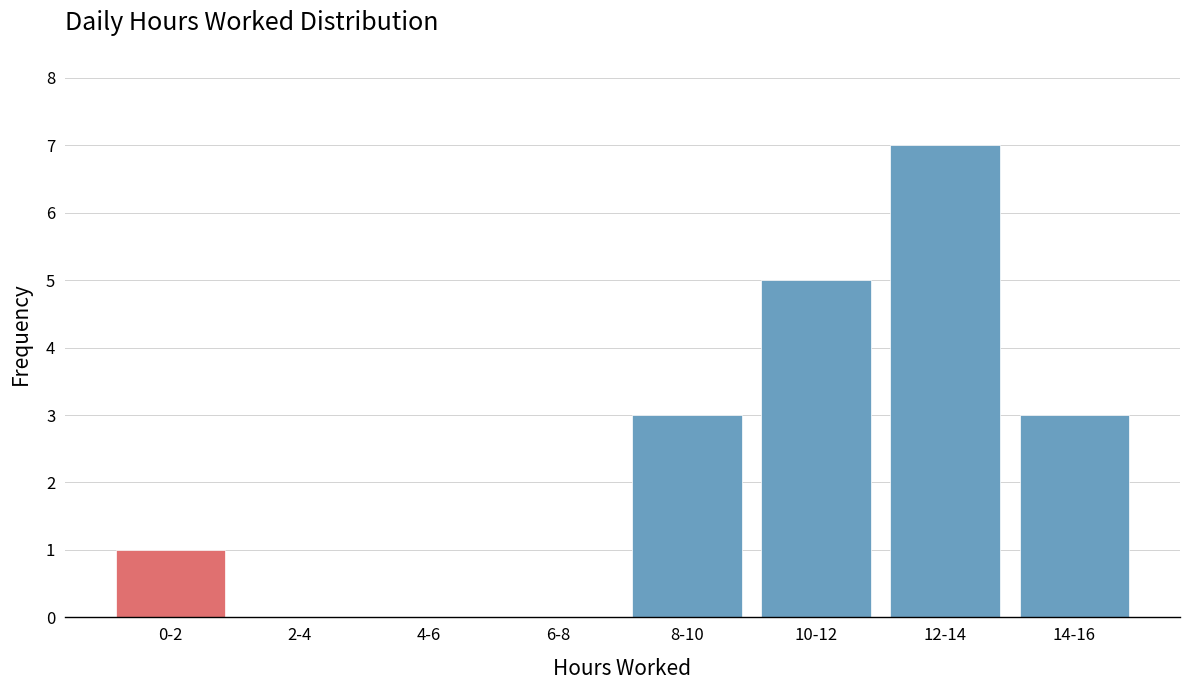

Reading right to left, transcribe all the data shown in this chart.

14-16=3	12-14=7	10-12=5	8-10=3	6-8=0	4-6=0	2-4=0	0-2=1